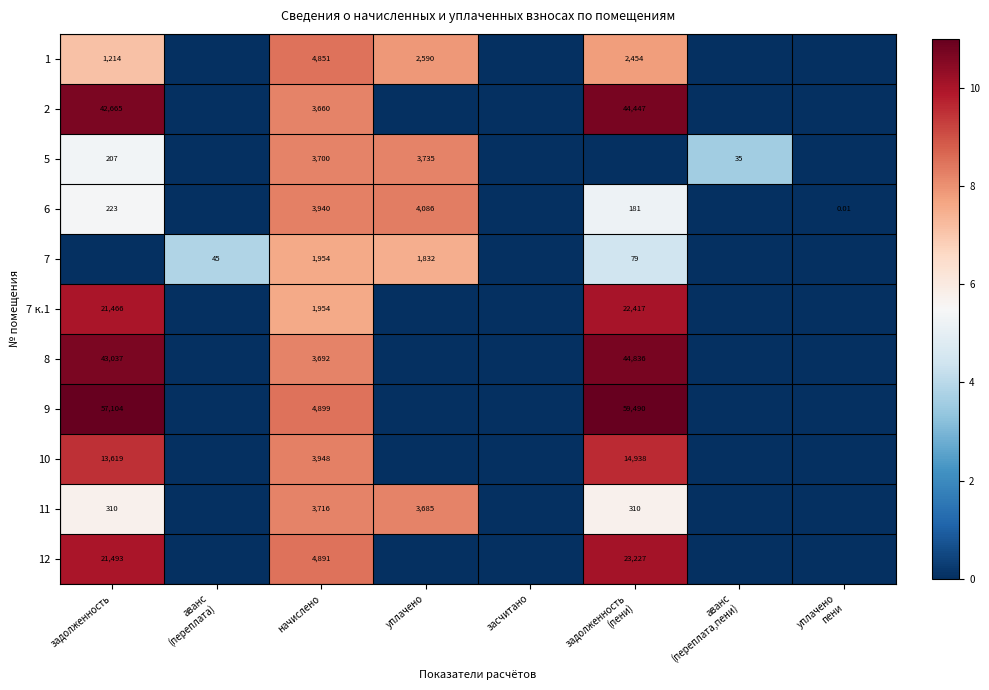

Between аванс
(переплата) and аванс
(переплата,пени), which is larger?

аванс
(переплата)